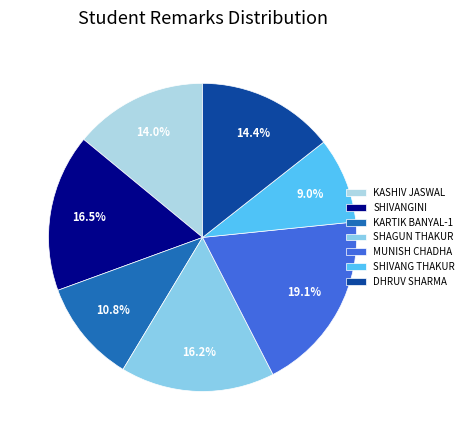

To the nearest percent, what is the difference between the DHRUV SHARMA and SHAGUN THAKUR slice percentages?

2%